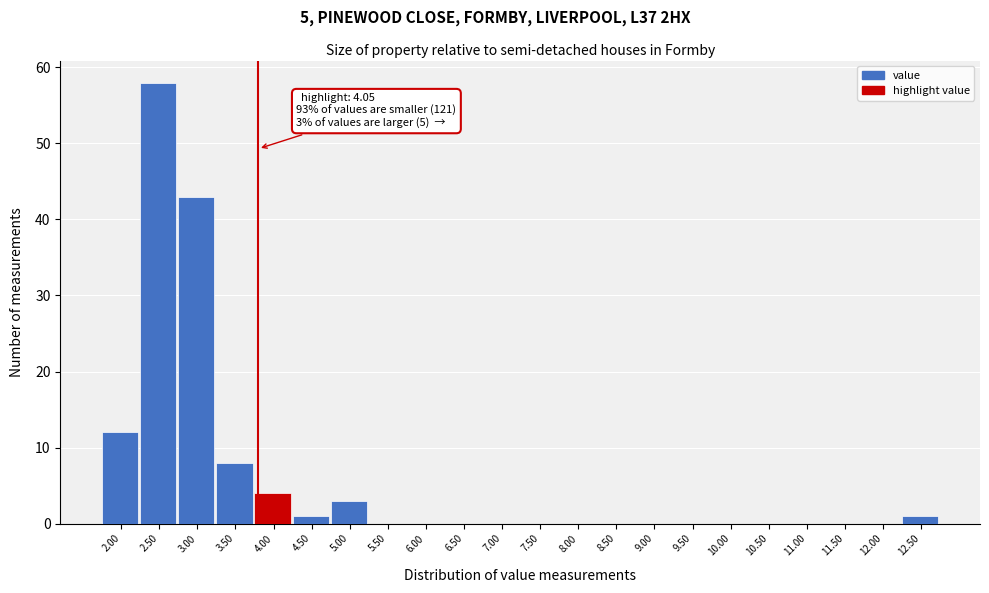

Reading left to right, transcribe all the data shown in this chart.

2.00=12	2.50=58	3.00=43	3.50=8	4.00=4	4.50=1	5.00=3	5.50=0	6.00=0	6.50=0	7.00=0	7.50=0	8.00=0	8.50=0	9.00=0	9.50=0	10.00=0	10.50=0	11.00=0	11.50=0	12.00=0	12.50=1